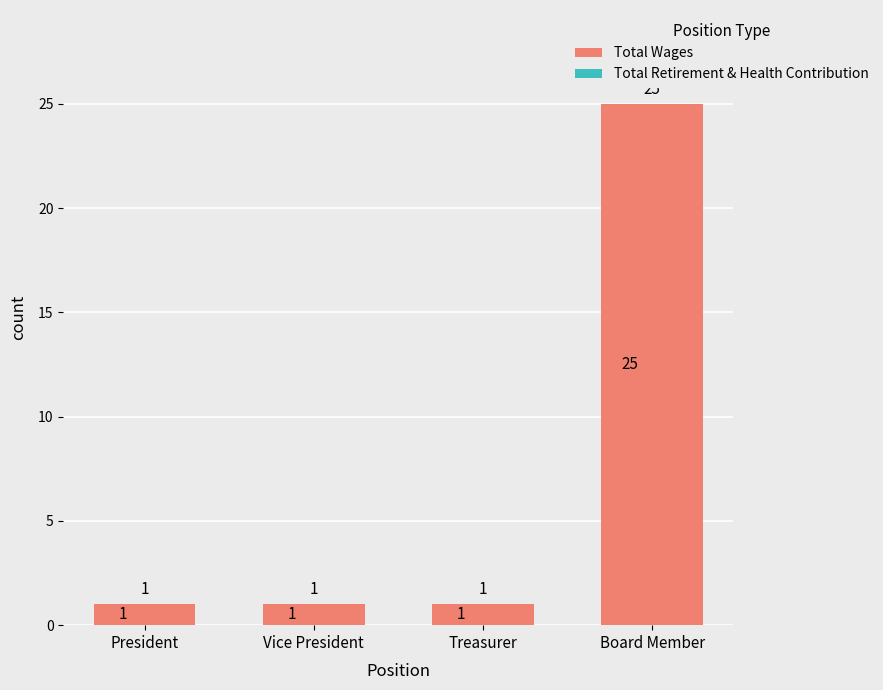

Count the number of data series in this chart.

1